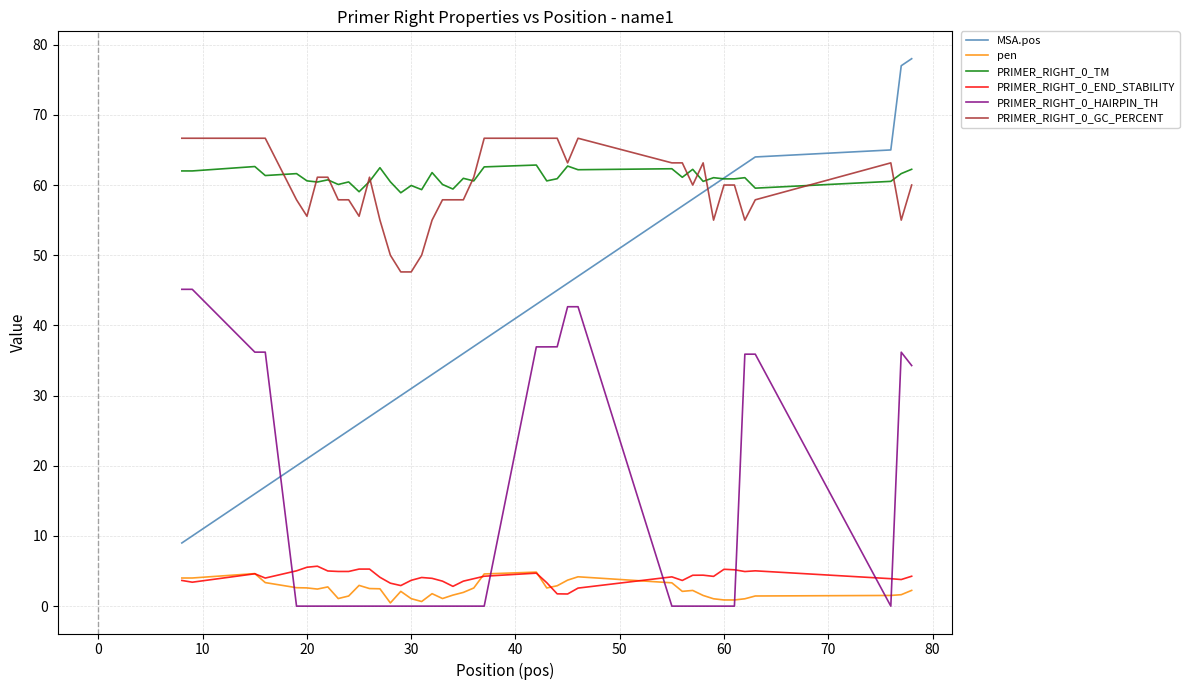

Which series has the largest range (max minus min)?

MSA.pos